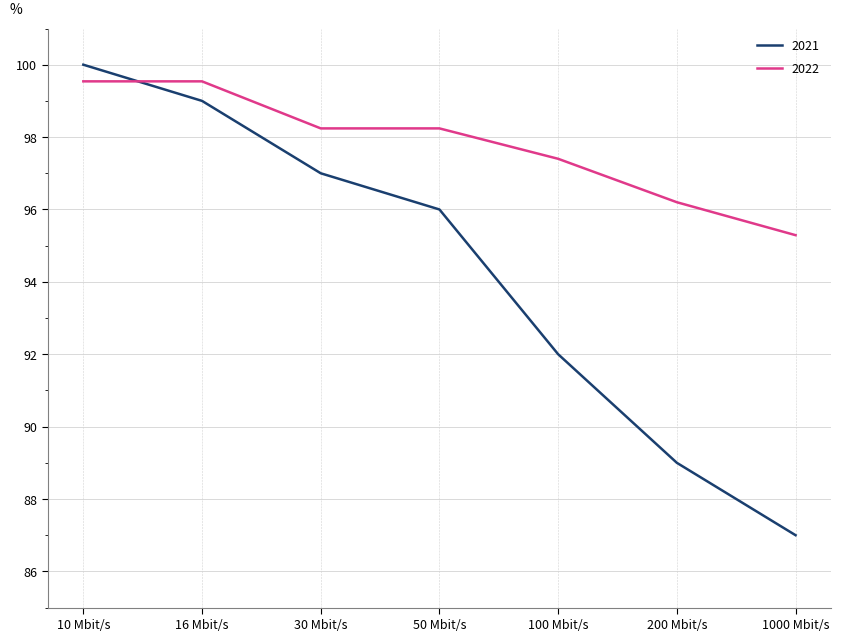

How many lines are shown in the chart?

2